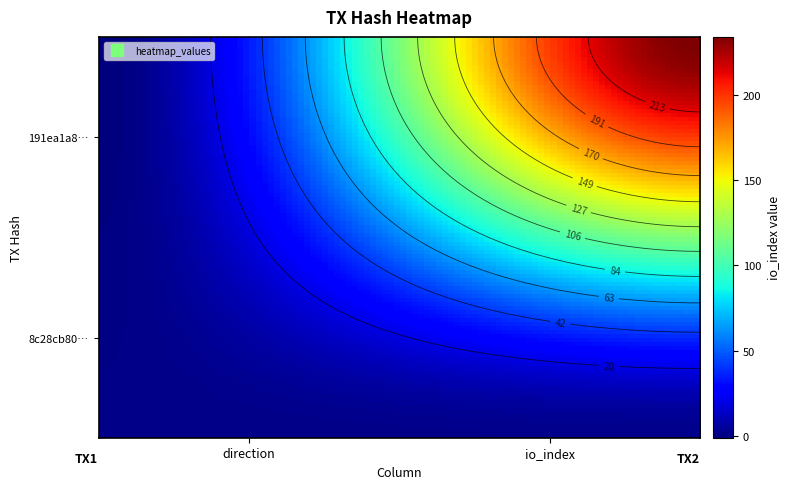

Count the number of data series in this chart.

2